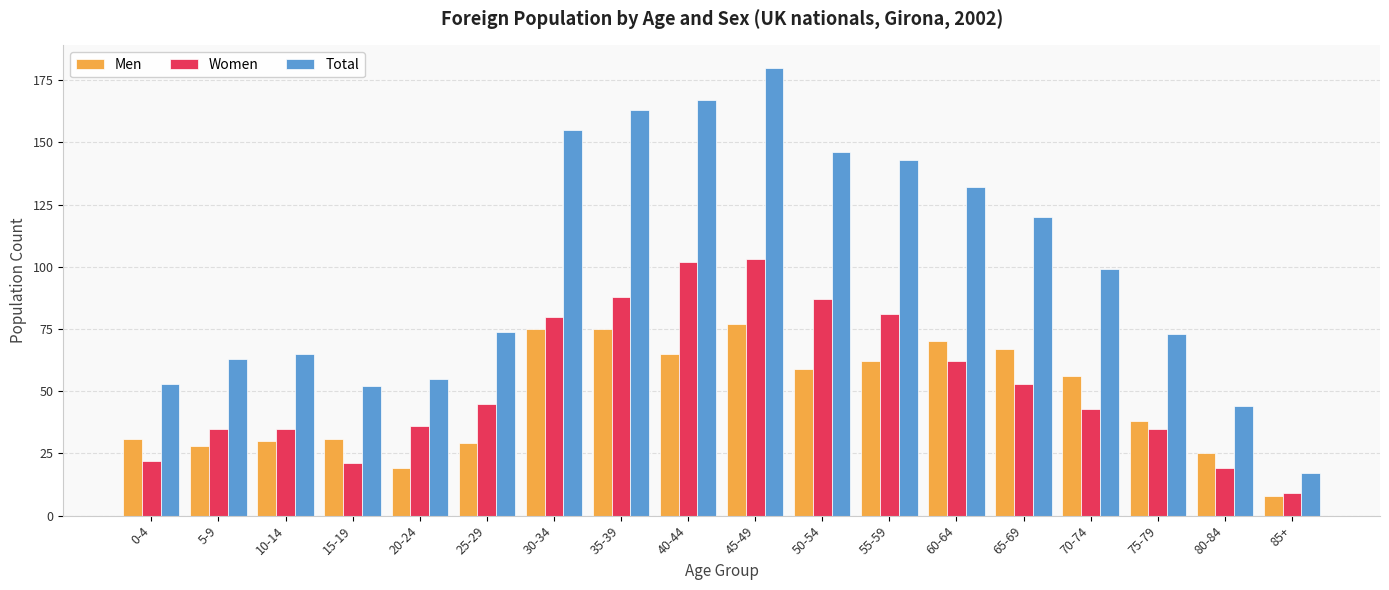

What is the average value of the Total series?

100